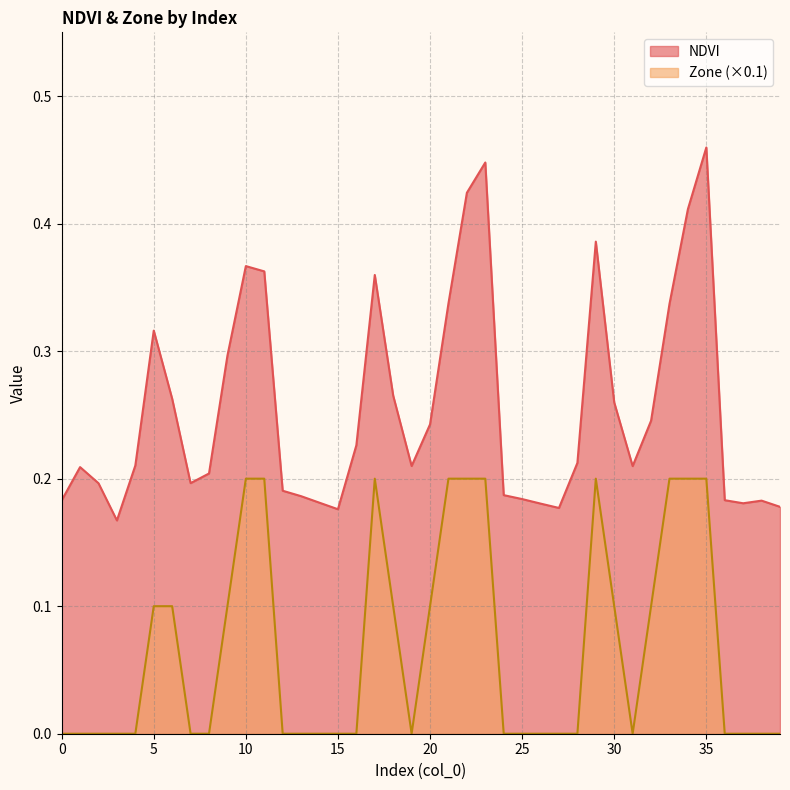

Reading left to right, what are all the values shown in this chart?

NDVI: 0=0.2	1=0.2	2=0.2	3=0.2	4=0.2	5=0.3	6=0.3	7=0.2	8=0.2	9=0.3	10=0.4	11=0.4	12=0.2	13=0.2	14=0.2	15=0.2	16=0.2	17=0.4	18=0.3	19=0.2	20=0.2	21=0.3	22=0.4	23=0.4	24=0.2	25=0.2	26=0.2	27=0.2	28=0.2	29=0.4	30=0.3	31=0.2	32=0.2	33=0.3	34=0.4	35=0.5	36=0.2	37=0.2	38=0.2	39=0.2
Zone: 0=0.0	1=0.0	2=0.0	3=0.0	4=0.0	5=0.1	6=0.1	7=0.0	8=0.0	9=0.1	10=0.2	11=0.2	12=0.0	13=0.0	14=0.0	15=0.0	16=0.0	17=0.2	18=0.1	19=0.0	20=0.1	21=0.2	22=0.2	23=0.2	24=0.0	25=0.0	26=0.0	27=0.0	28=0.0	29=0.2	30=0.1	31=0.0	32=0.1	33=0.2	34=0.2	35=0.2	36=0.0	37=0.0	38=0.0	39=0.0